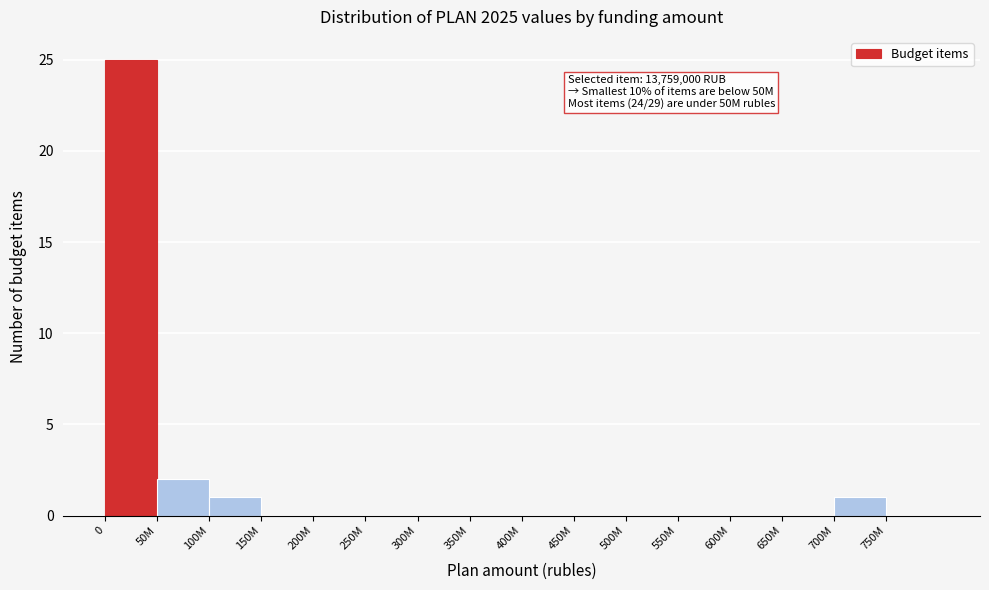

Reading left to right, transcribe all the data shown in this chart.

0=25	50M=2	100M=1	150M=0	200M=0	250M=0	300M=0	350M=0	400M=0	450M=0	500M=0	550M=0	600M=0	650M=0	700M=1	750M=0